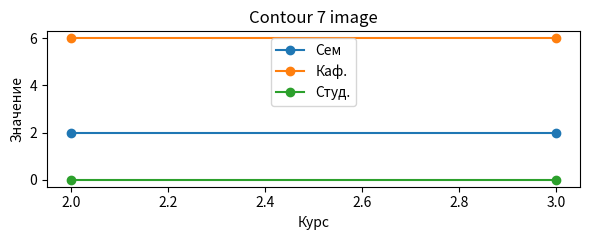

Is this an area chart (filled region under the line)?

No